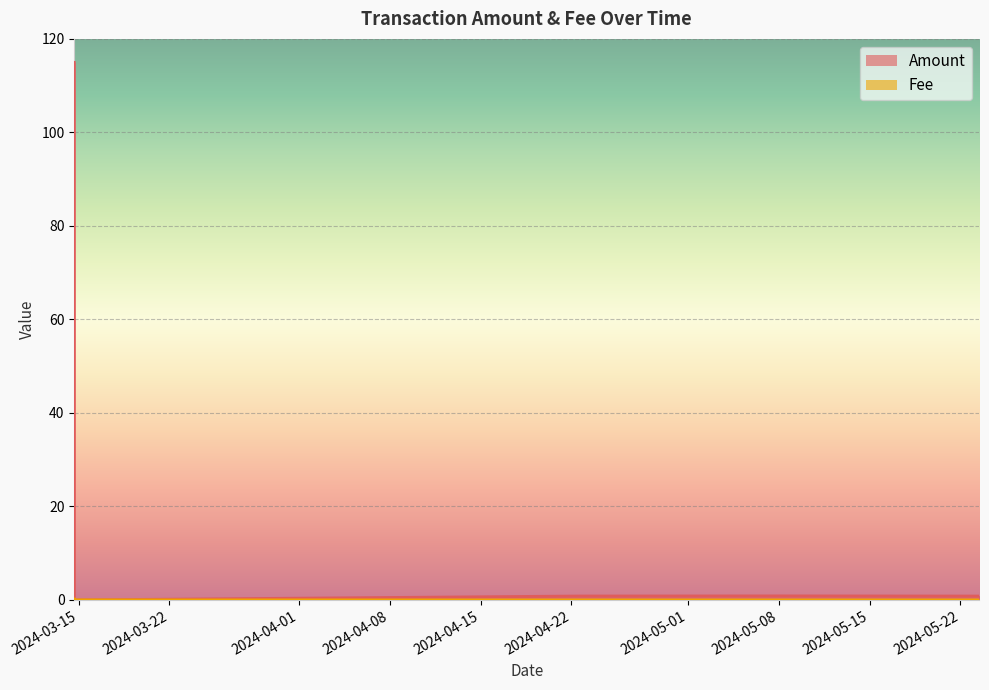

Reading left to right, list all the values displayed in this chart.

Amount: 2024-03-14 15:45:00=115.0	2024-03-14 15:54:00=0.0	2024-04-22 13:57:00=0.8	2024-05-08 01:21:00=0.9	2024-05-23 11:09:00=0.8
Fee: 2024-03-14 15:45:00=0.2	2024-03-14 15:54:00=0.0	2024-04-22 13:57:00=0.0	2024-05-08 01:21:00=0.0	2024-05-23 11:09:00=0.0